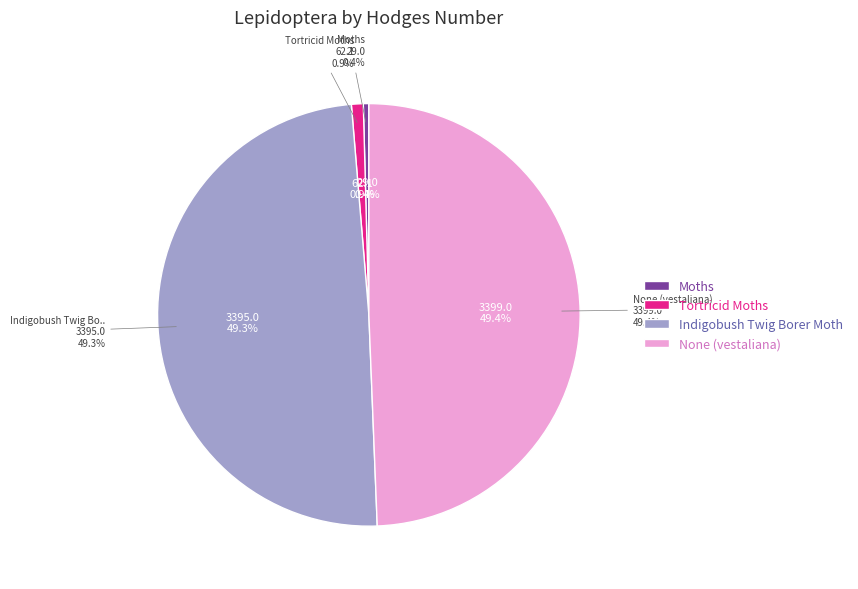

What is the change in value from Indigobush Twig Borer Moth to None (vestaliana)?

+4.0